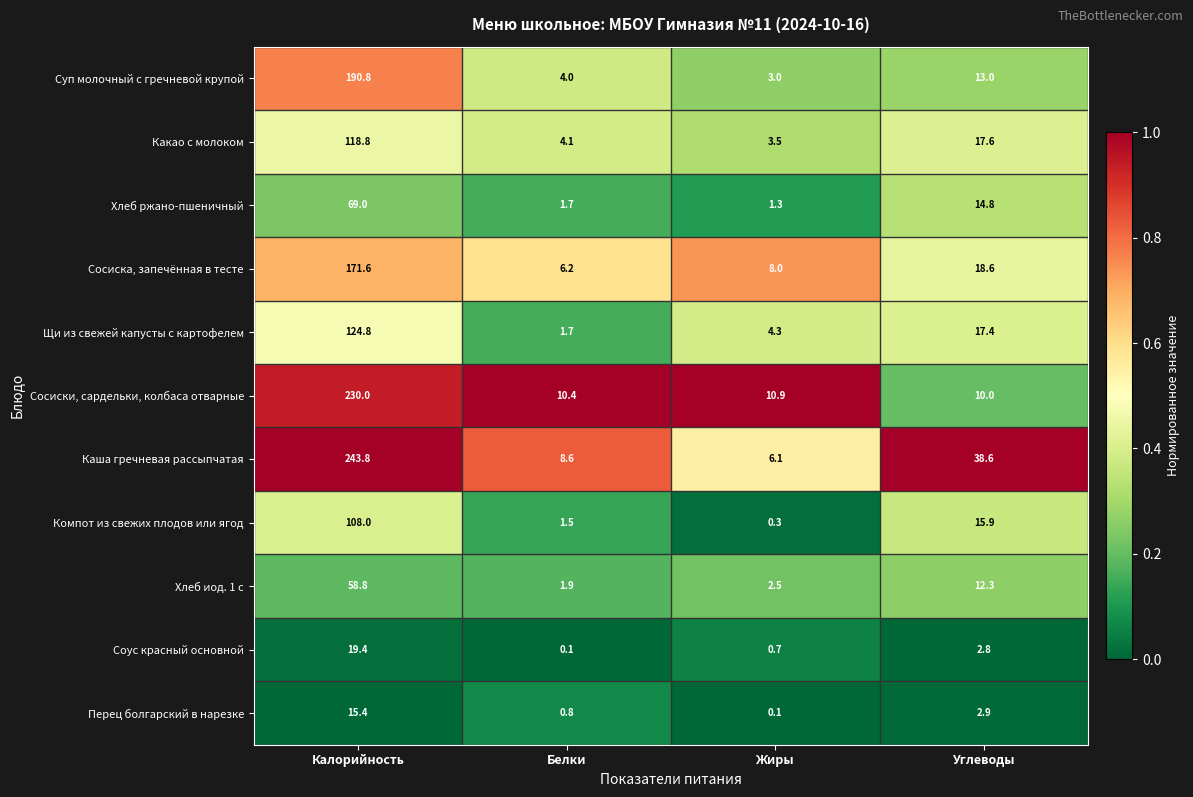

Rank the series at Жиры from lowest to highest value.

Перец болгарский в нарезке, Компот из свежих плодов или ягод, Соус красный основной, Хлеб ржано-пшеничный, Хлеб иод. 1 с, Суп молочный с гречневой крупой, Какао с молоком, Щи из свежей капусты с картофелем, Каша гречневая рассыпчатая, Сосиска, запечённая в тесте, Сосиски, сардельки, колбаса отварные